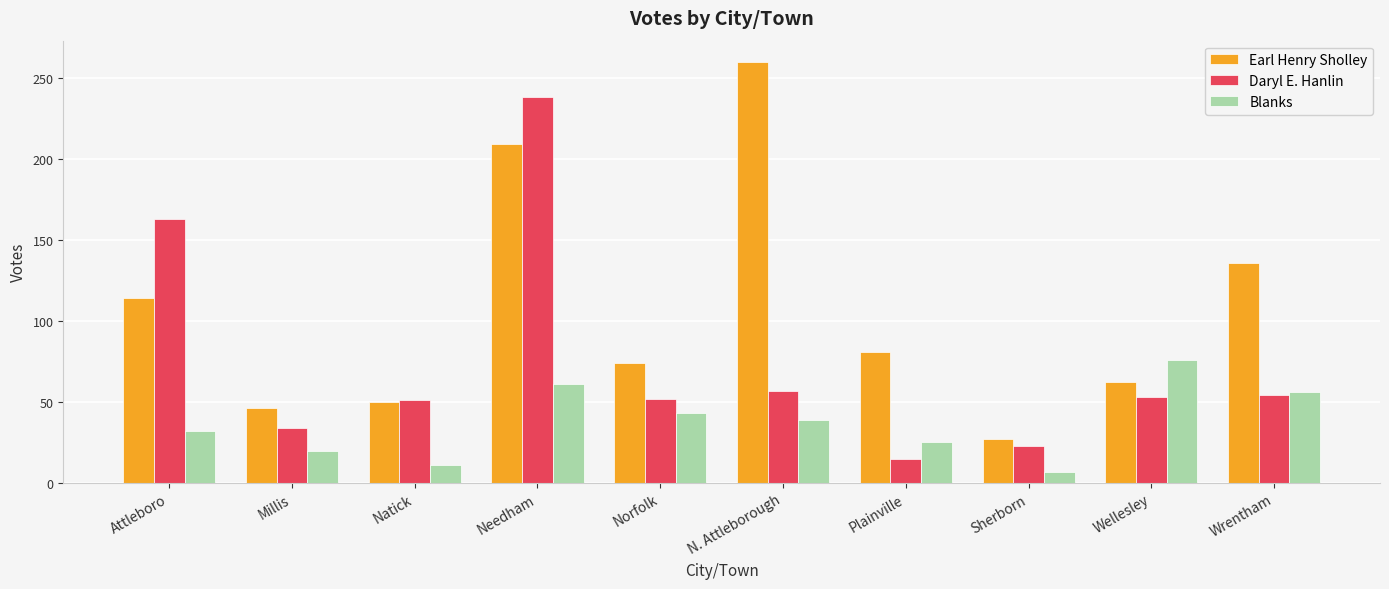

What is the highest value of the Earl Henry Sholley series?

260